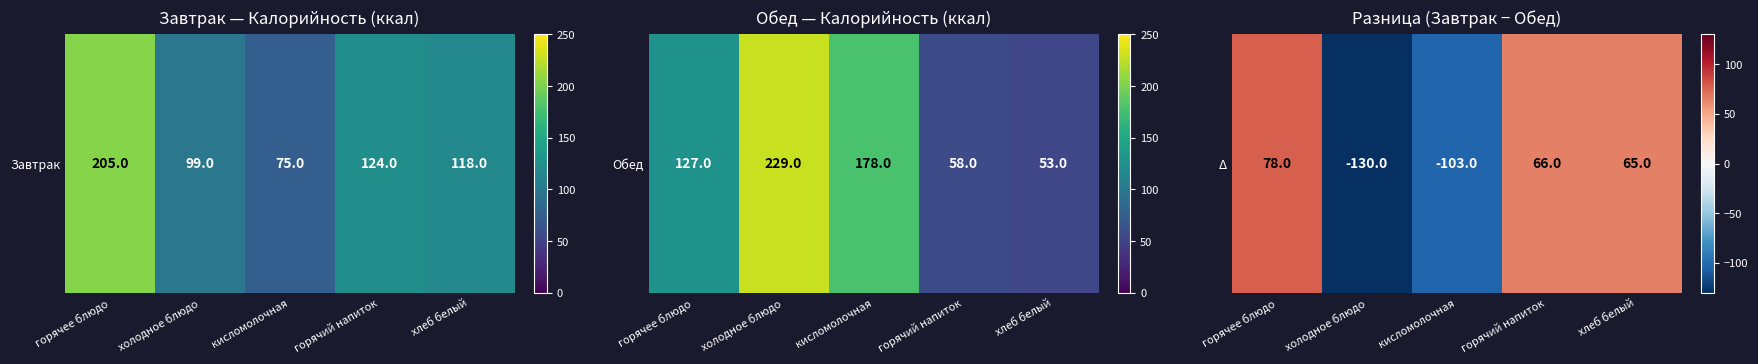

Rank the categories by value from lowest to highest.

холодное блюдо, кисломолочная, хлеб белый, горячий напиток, горячее блюдо